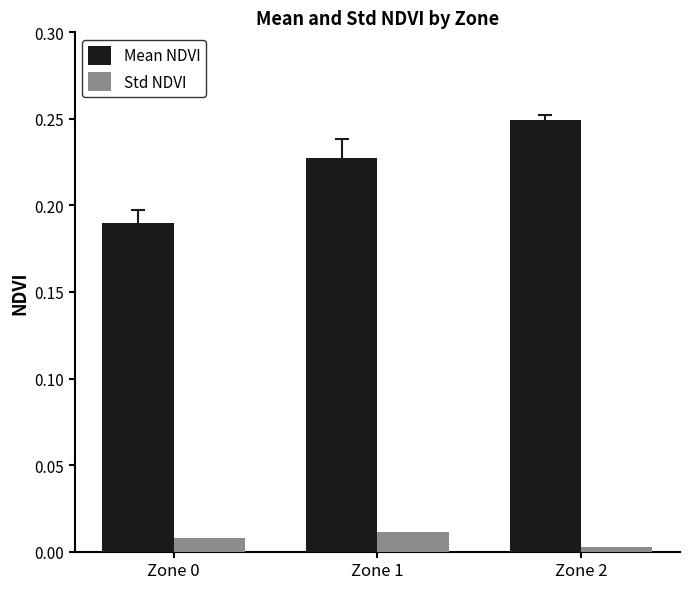

List the series in order of their peak value, lowest first.

Std NDVI, Mean NDVI